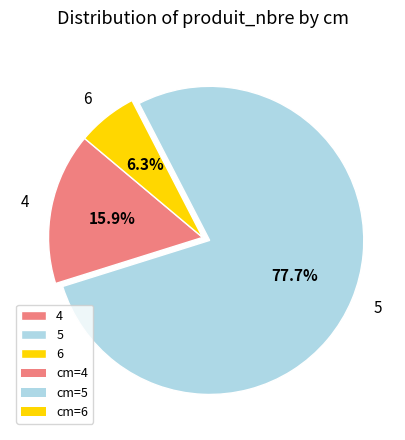

To the nearest percent, what is the difference between the largest and smallest slice percentages?

71%